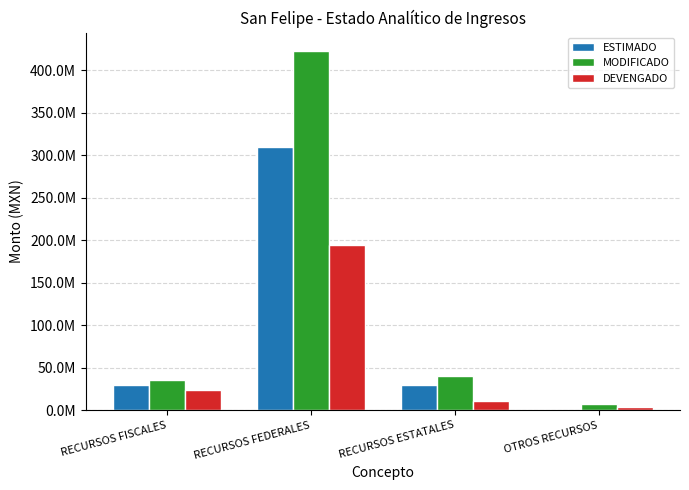

List the series in order of their overall mean, highest first.

MODIFICADO, ESTIMADO, DEVENGADO